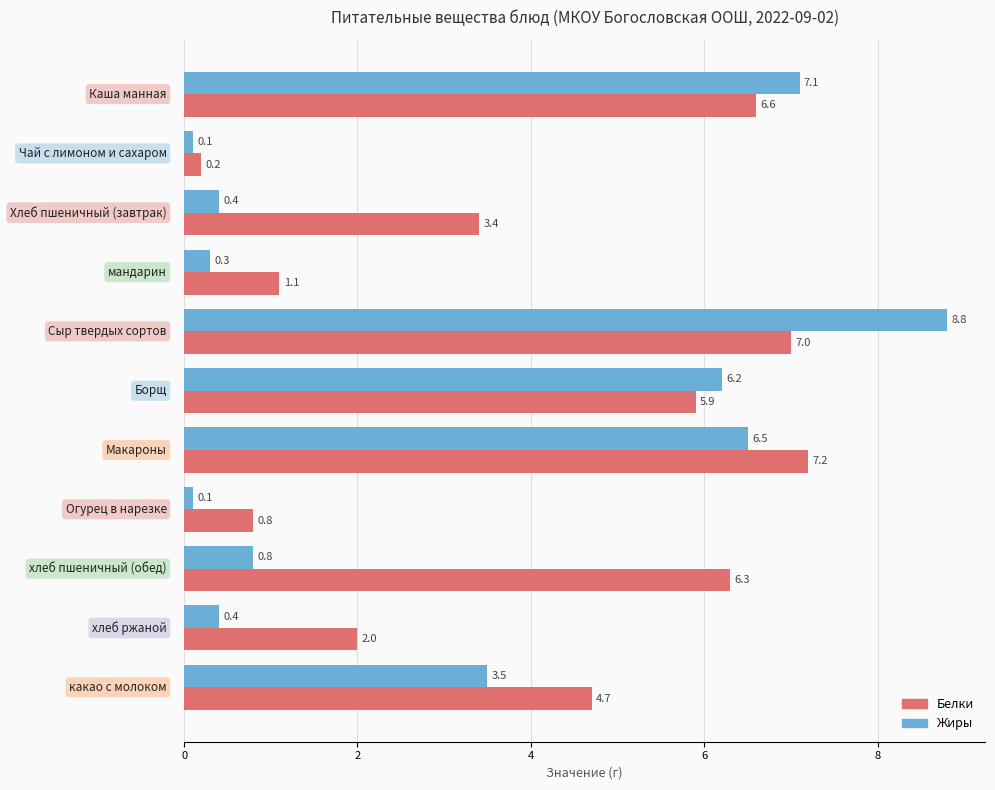

Which series has the largest total across all categories?

Белки